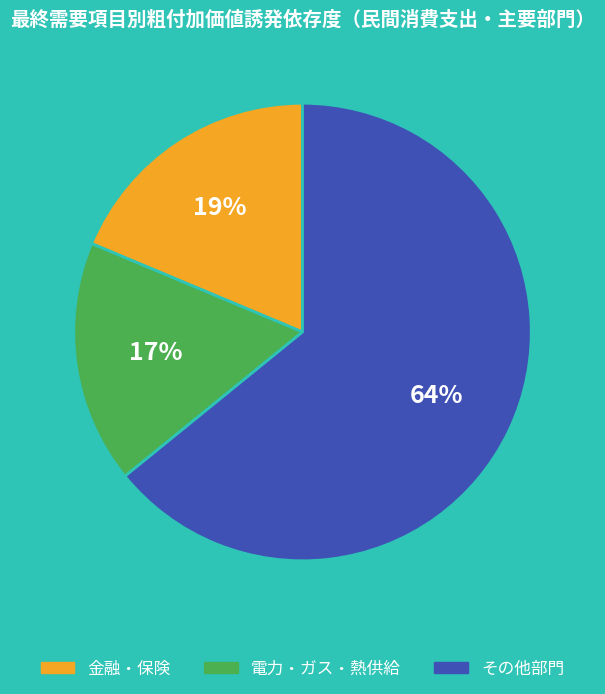

To the nearest percent, what is the difference between the largest and smallest slice percentages?

47%